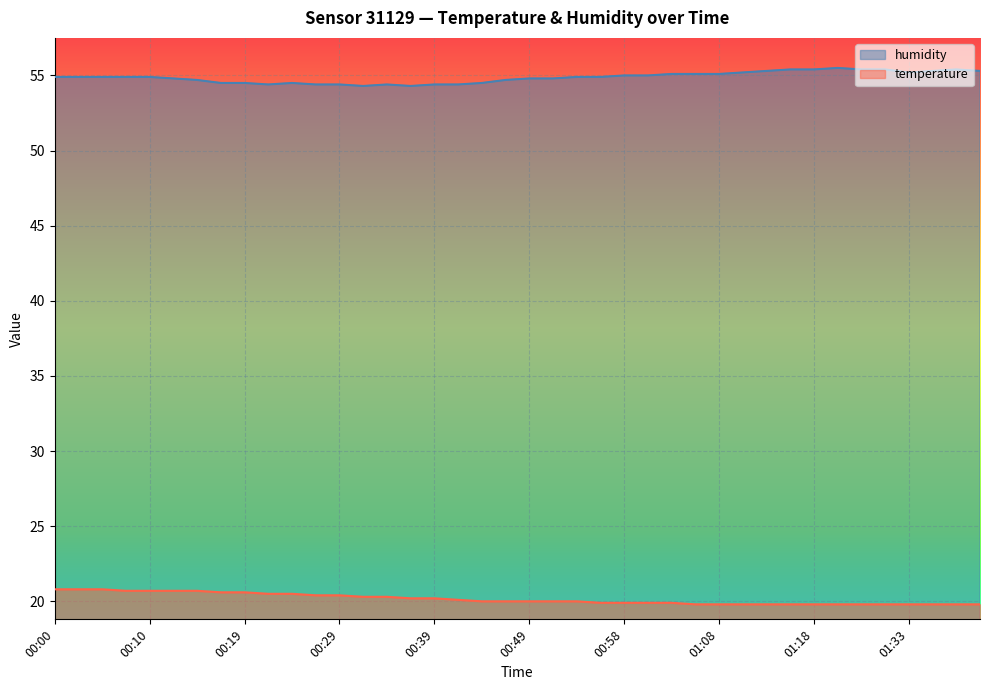

How many interior local valleys does the humidity series have?

4